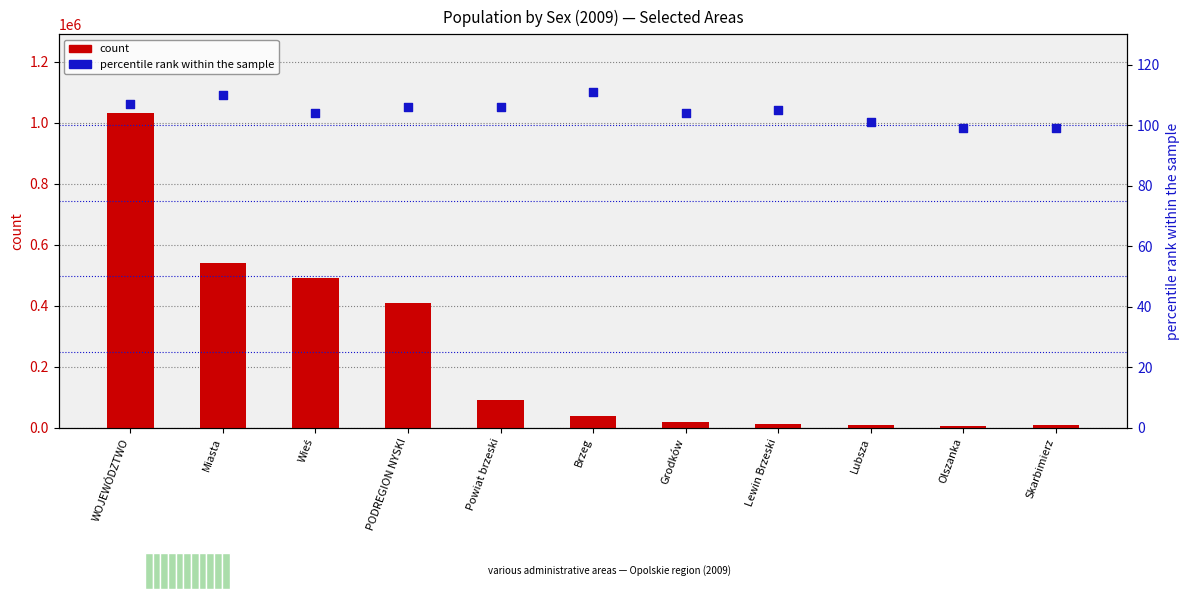

At which category is the sum across all series the highest?

WOJEWÓDZTWO